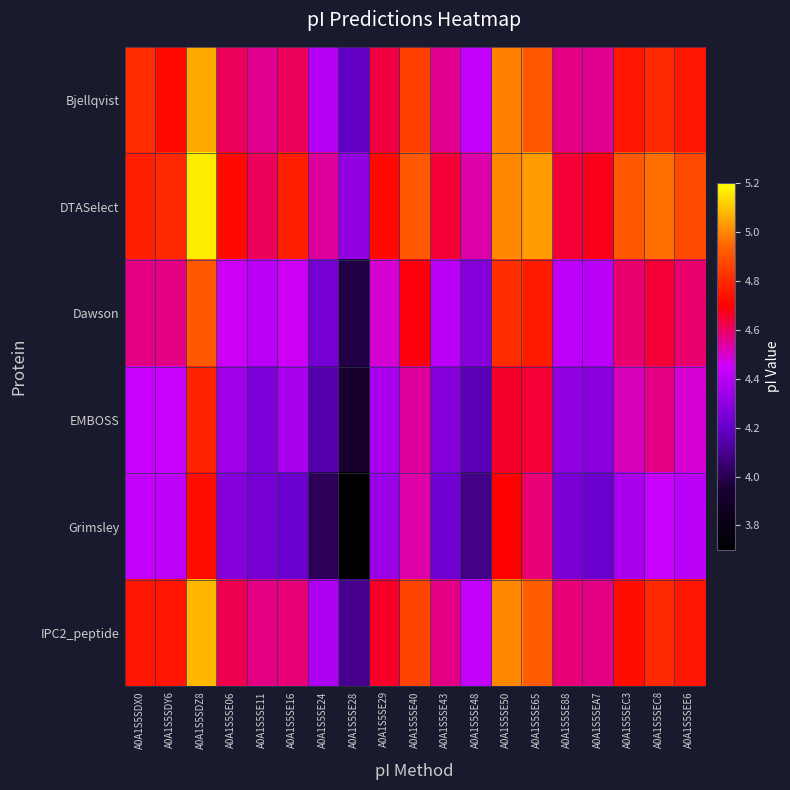

How many series are shown in this chart?

6